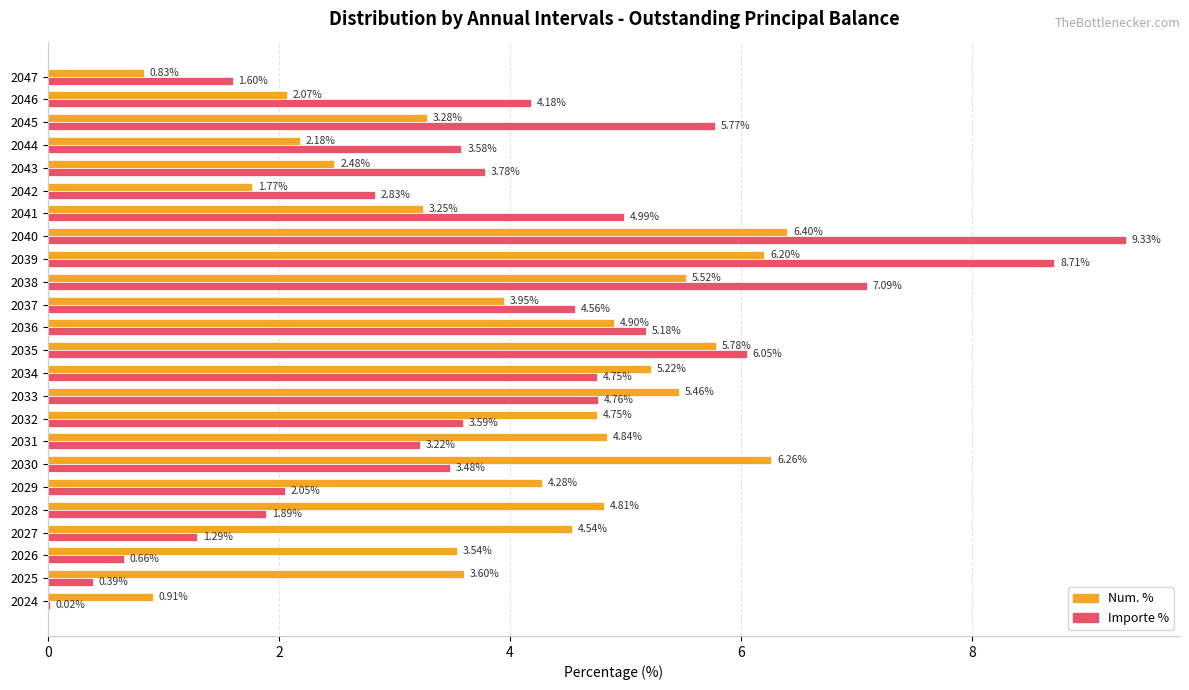

Is the value of Importe % at 2038 greater than the value of Num. % at 2037?

Yes